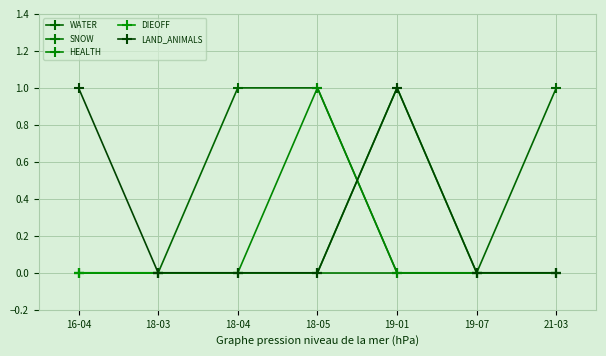

At which category is the sum across all series the highest?

18-05